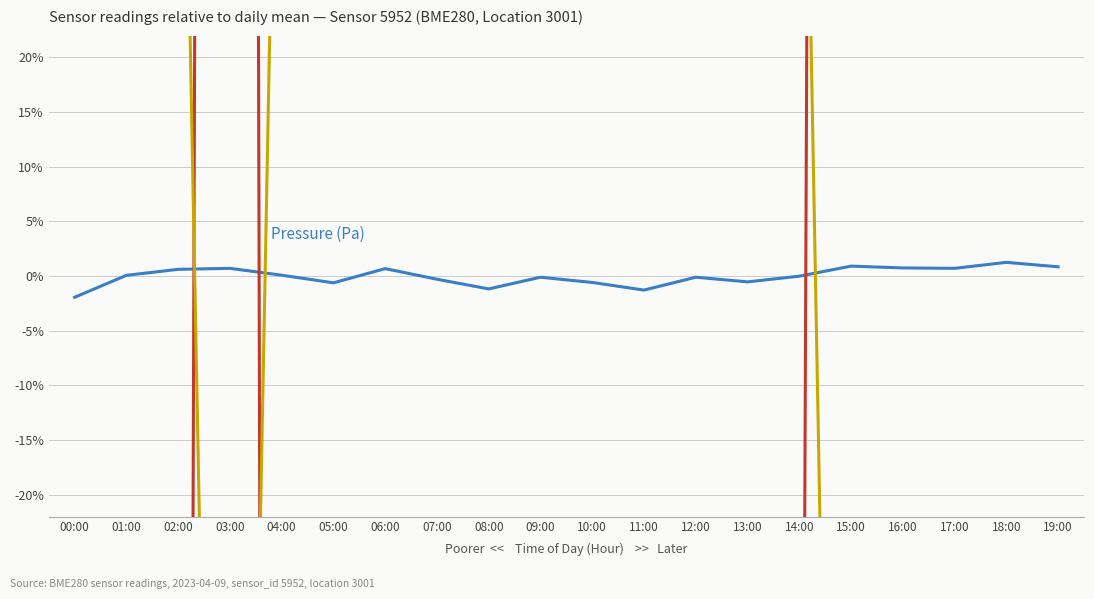

In pressure, how many points are higher than both neighbors (excluding endpoints)?

6